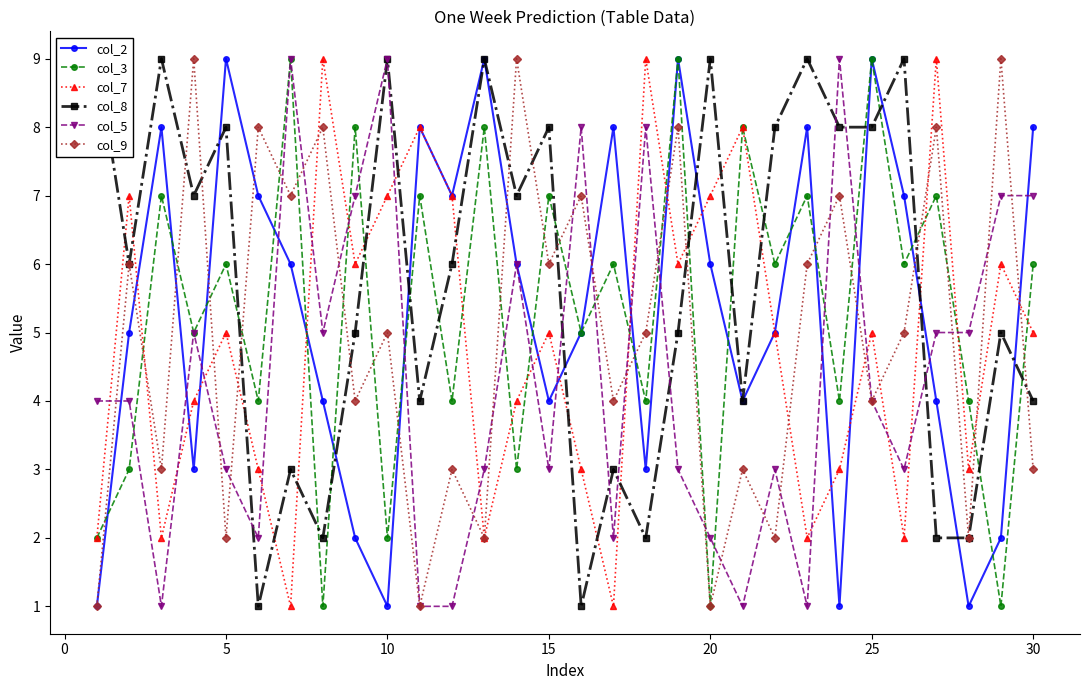

How many interior local valleys does the col_5 series have?

8